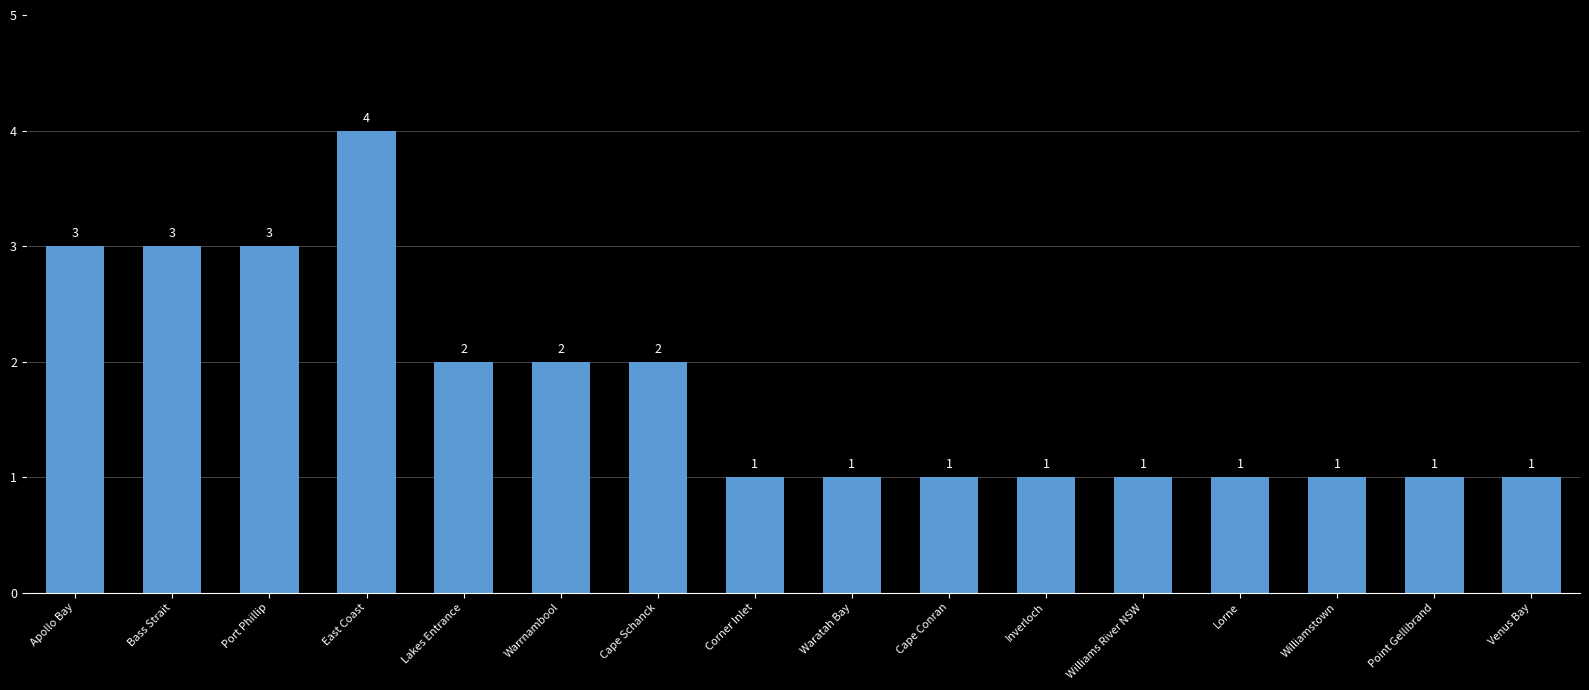

Reading left to right, transcribe all the data shown in this chart.

Apollo Bay=3	Bass Strait=3	Port Phillip=3	East Coast=4	Lakes Entrance=2	Warrnambool=2	Cape Schanck=2	Corner Inlet=1	Waratah Bay=1	Cape Conran=1	Inverloch=1	Williams River NSW=1	Lorne=1	Williamstown=1	Point Gellibrand=1	Venus Bay=1